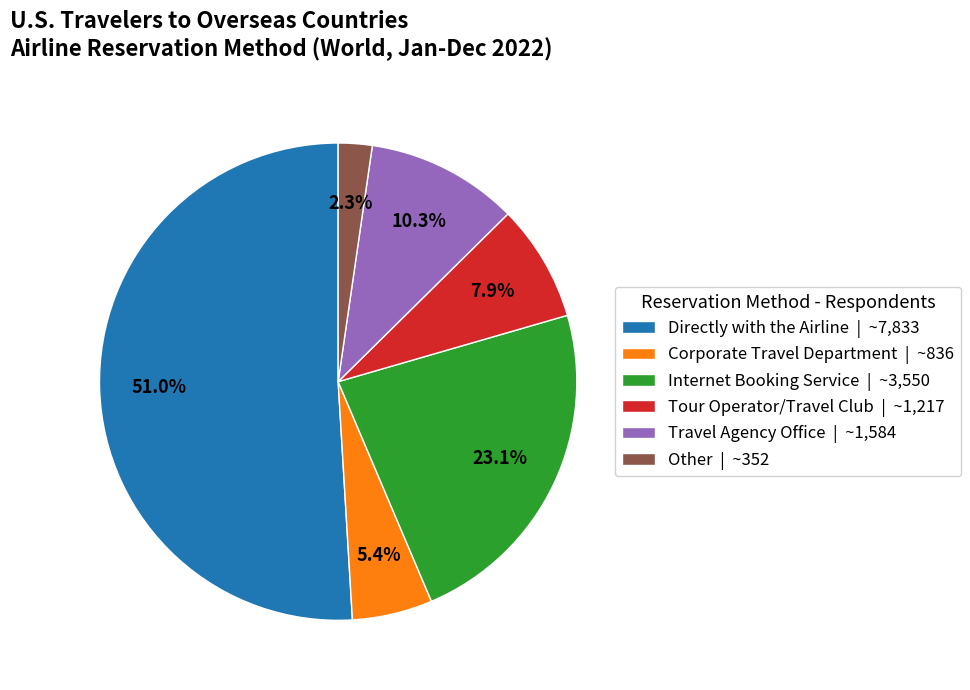

What portion of the pie excludes Directly with the Airline?

49.0%